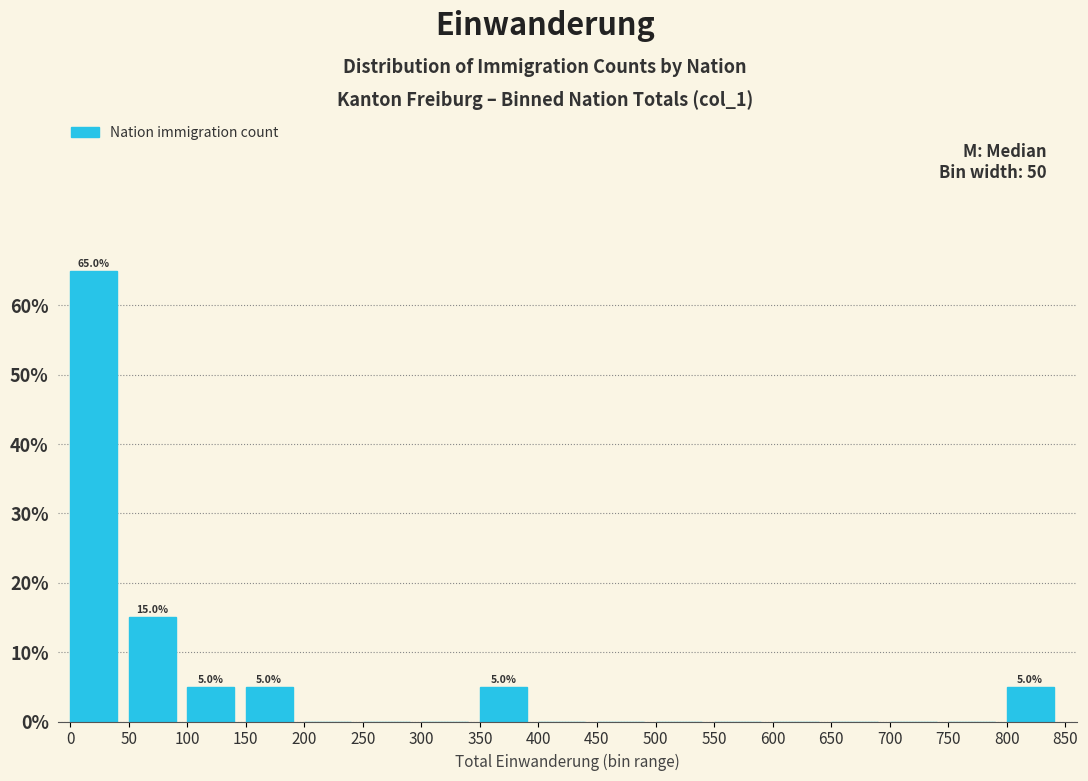

Which range on the x-axis has the tallest bar?

0 to 50